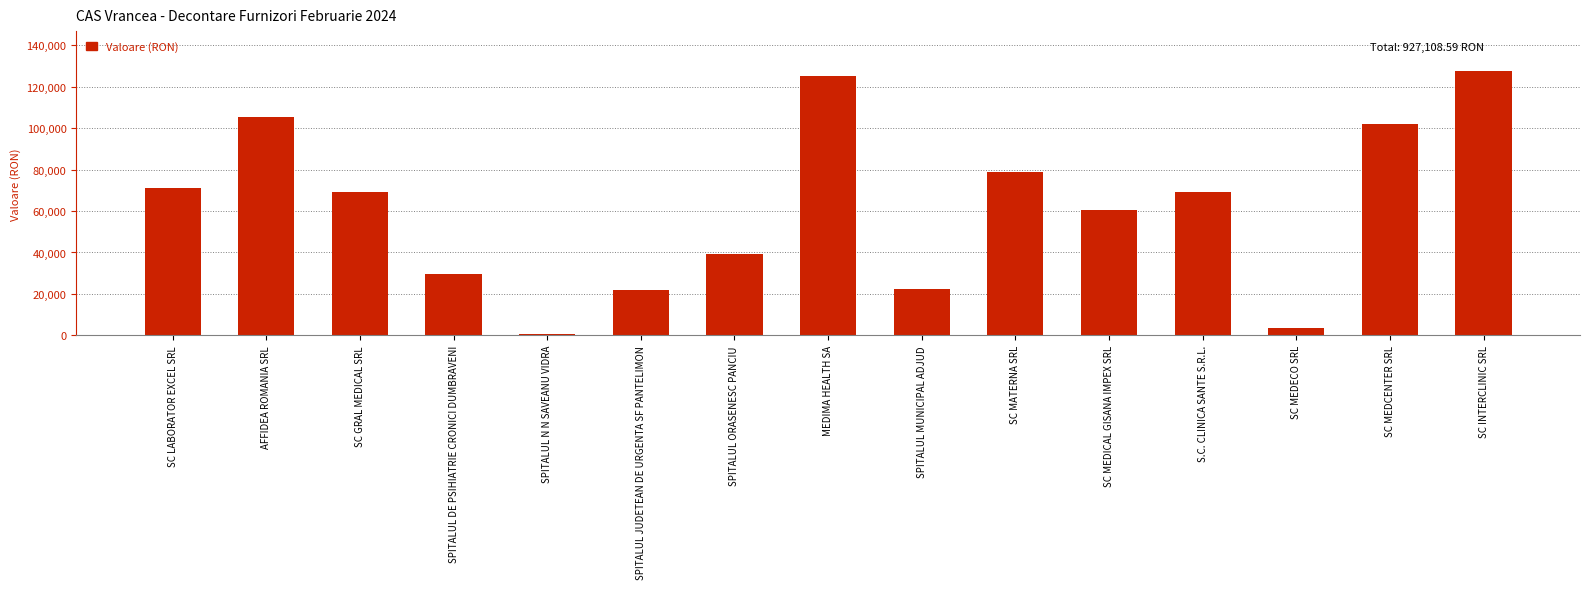

What is the label of the 13th bar from the left?

SC MEDECO SRL